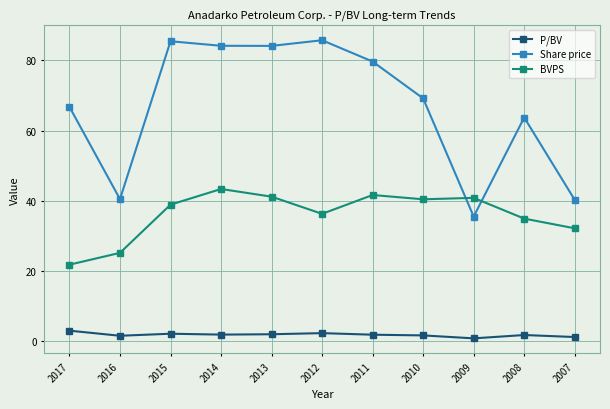

What is the greatest value displayed?

85.7